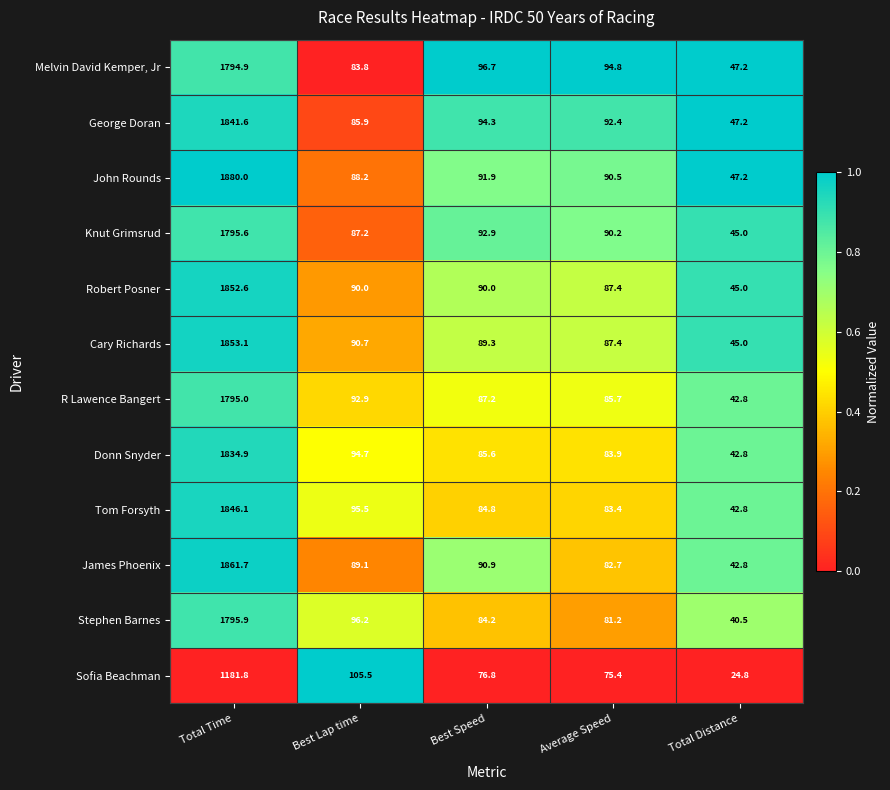

Which category has the highest value across all series?

Total Time